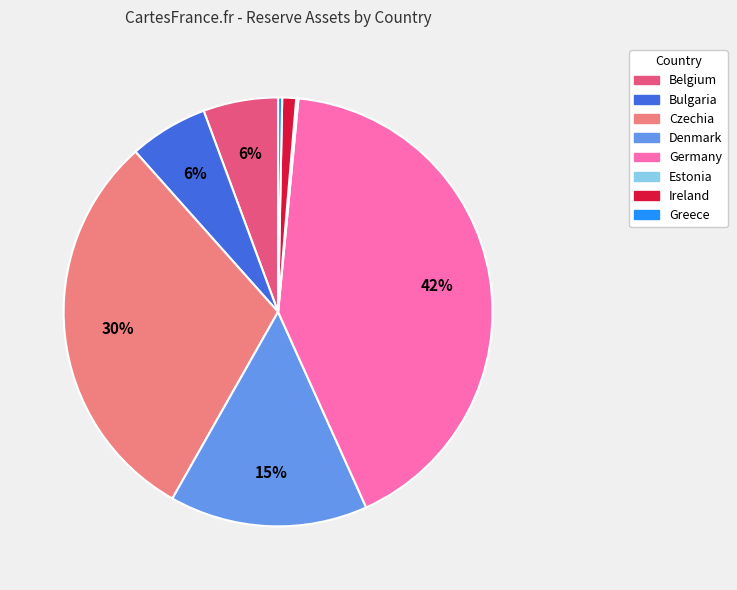

To the nearest percent, what portion does Denmark represent?

15%